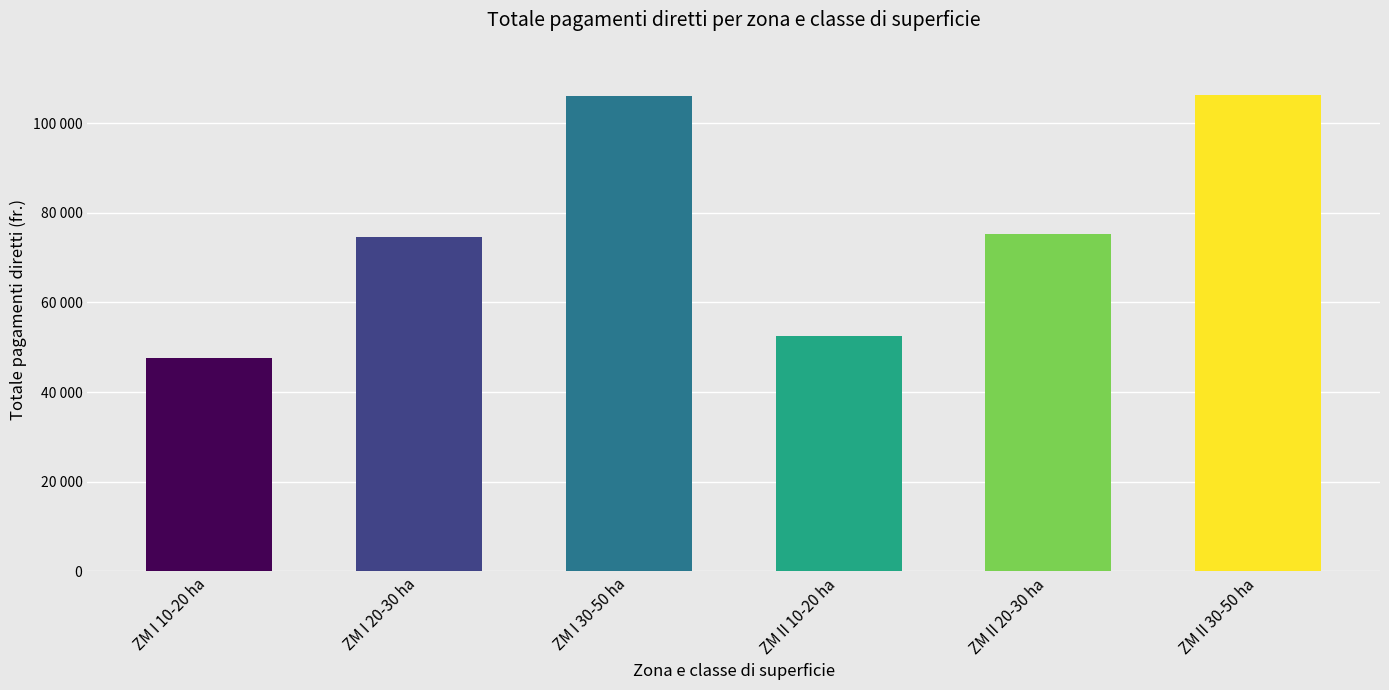

What is the difference between the values at ZM II 30-50 ha and ZM II 20-30 ha?

31142